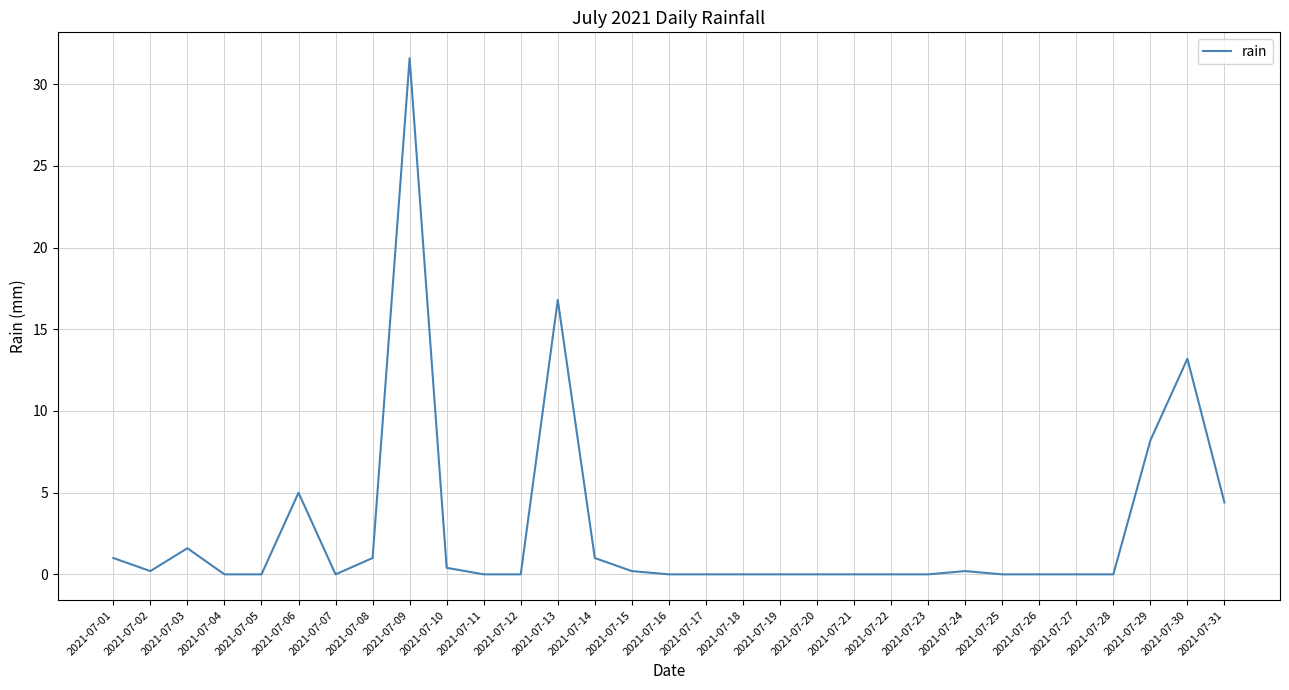

Is it true that the value at 2021-07-05 is -18.8?

False